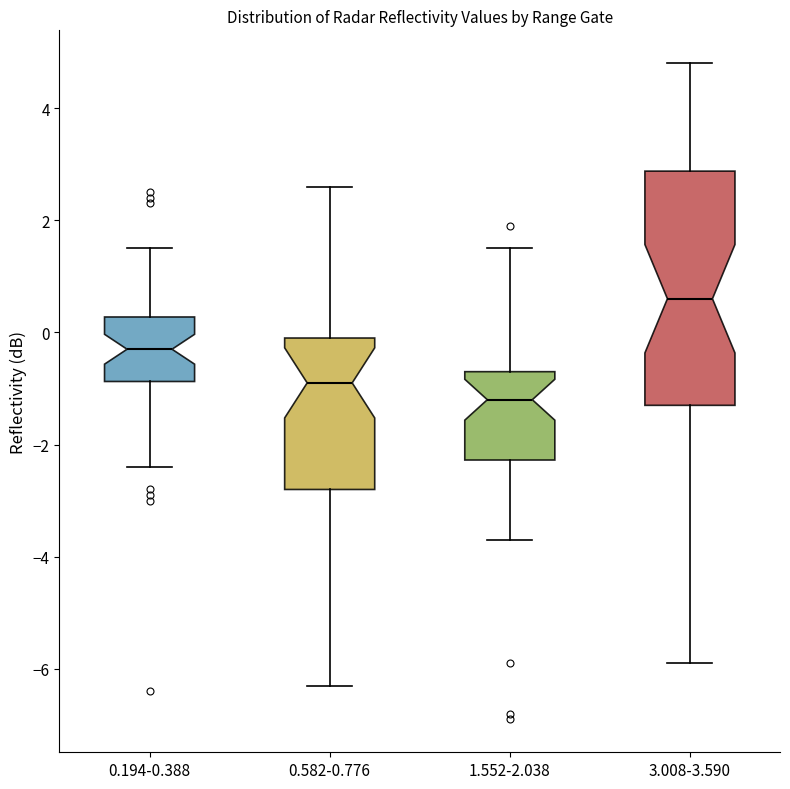

Reading left to right, transcribe this box plot: for each box, give where its median line is, the range the box spans, and where its two whiskers end, as read against the y-axis. The values are not printed on the chart, so give them approximately, as read against the axis.

0.194-0.388: median -0.2, box -0.8 to 0.2, whiskers -2.4 to 1.6
0.582-0.776: median -0.8, box -2.8 to 0.0, whiskers -6.2 to 2.6
1.552-2.038: median -1.2, box -2.2 to -0.6, whiskers -3.6 to 1.6
3.008-3.590: median 0.6, box -1.2 to 2.8, whiskers -5.8 to 4.8